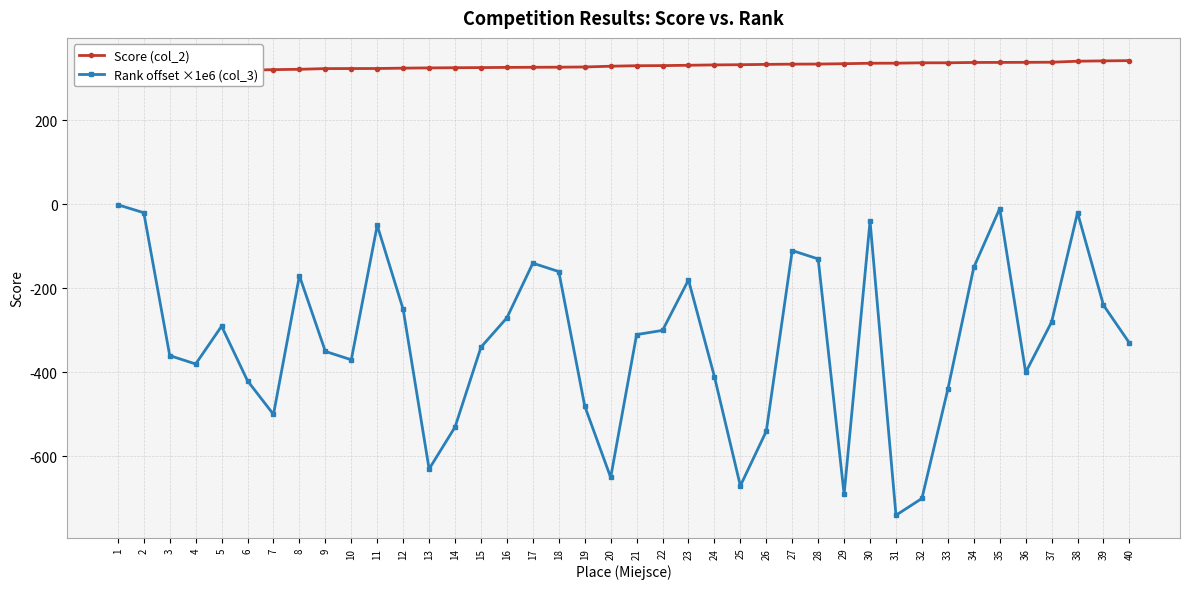

What is the average value of the Score (col_2) series?

328.4